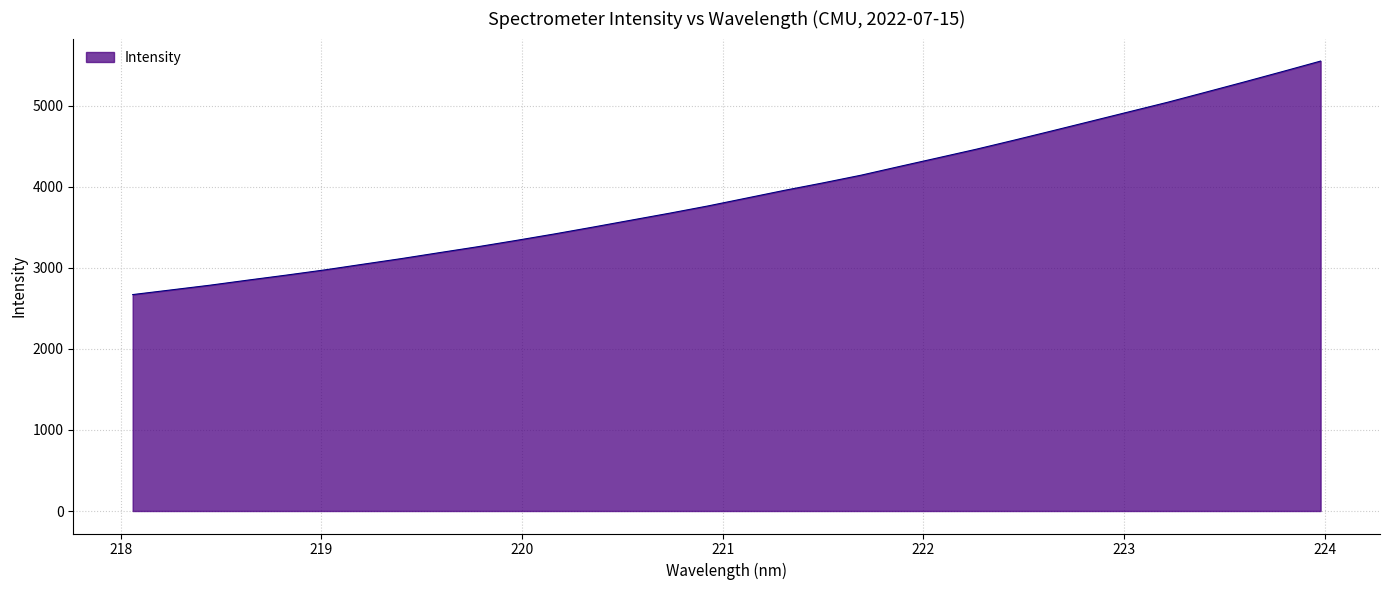

What is the maximum value shown in the chart?

5552.7